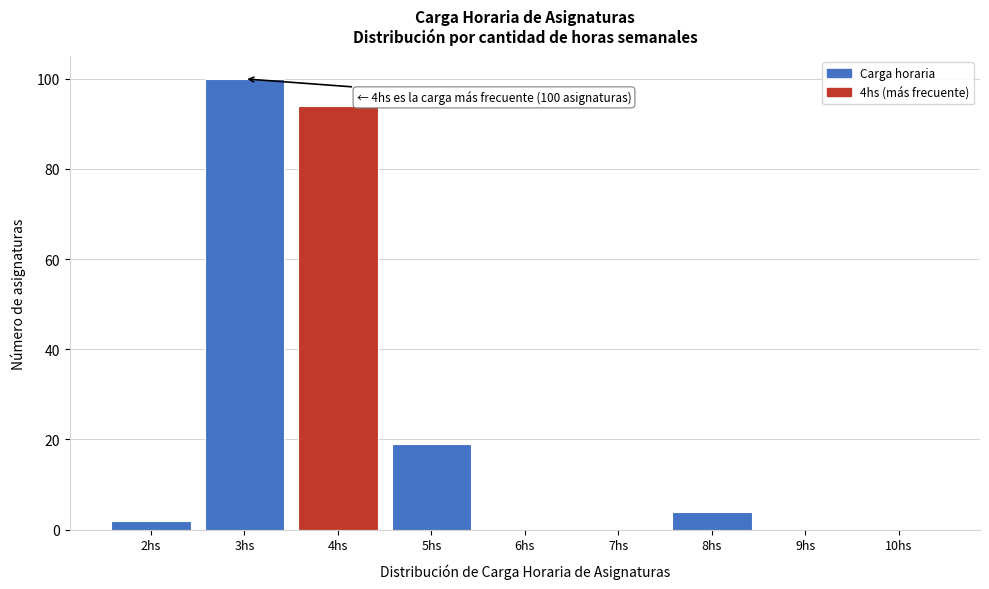

Reading right to left, what are all the values shown in this chart?

10hs=0	9hs=0	8hs=4	7hs=0	6hs=0	5hs=19	4hs=94	3hs=100	2hs=2